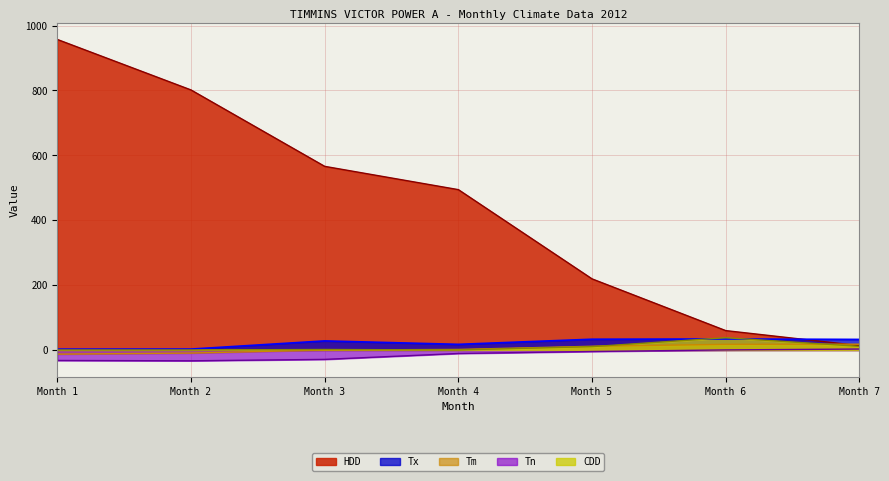

What are all the series names shown in the legend?

HDD, Tx, Tm, Tn, CDD